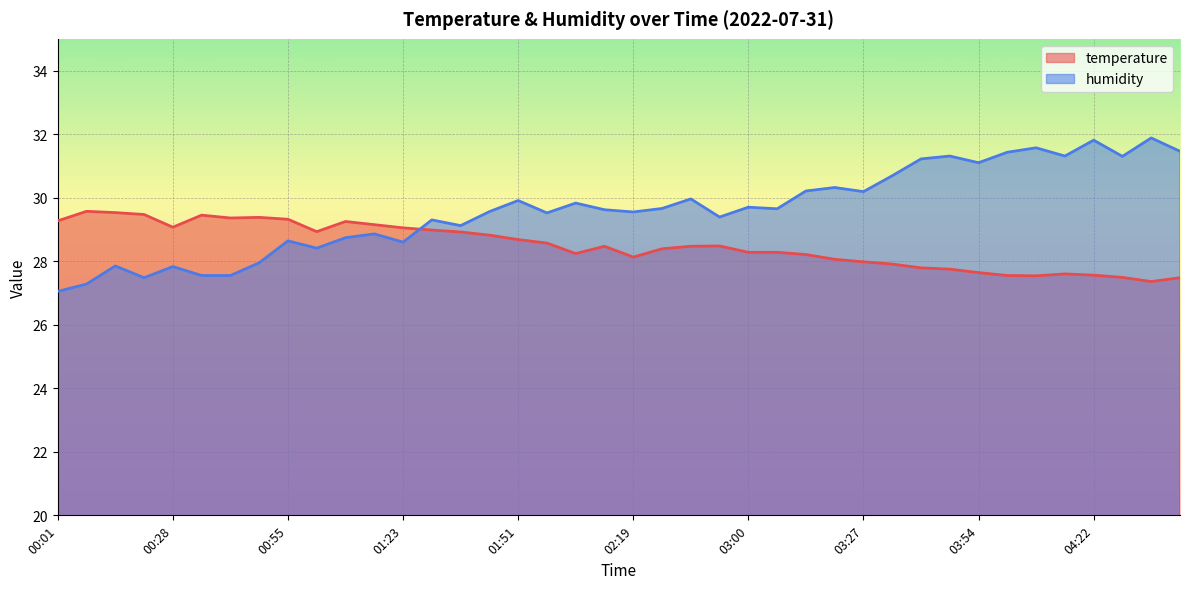

At how many categories does at least one series exceed 29?

39